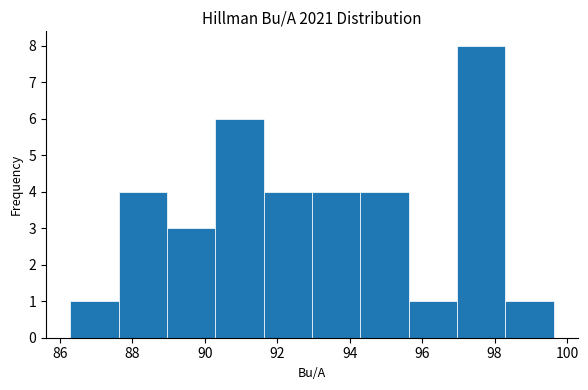

Which range on the x-axis has the tallest bar?

97.0 to 98.2